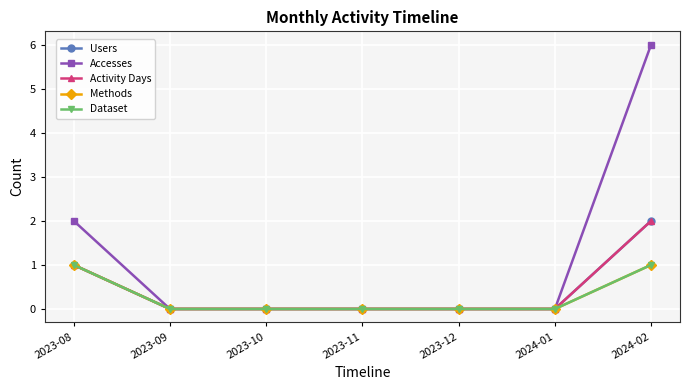

At how many categories does at least one series exceed 0?

2